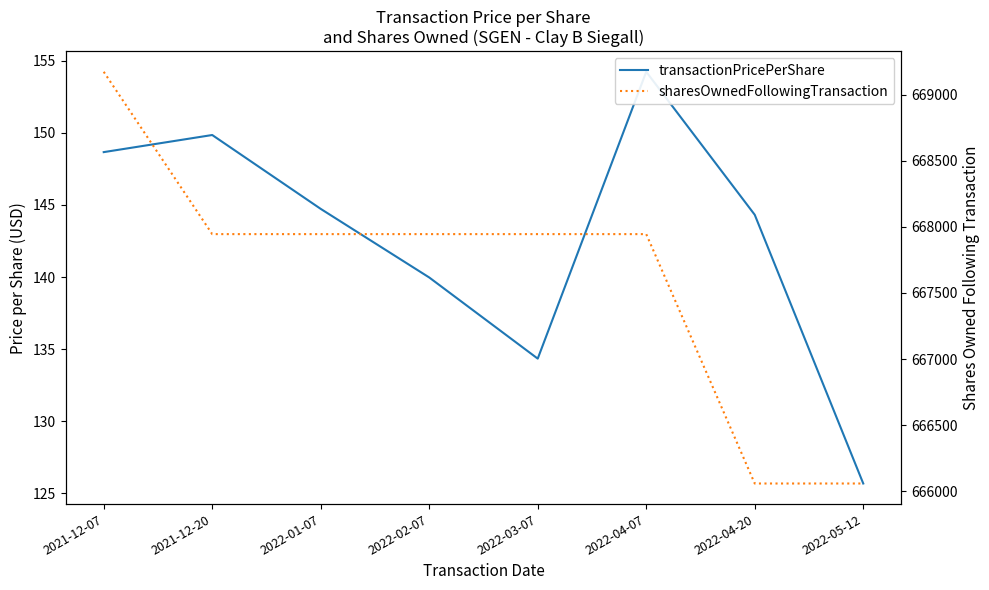

Between 2022-02-07 and 2022-05-12, which series saw the biggest shift?

sharesOwnedFollowingTransaction